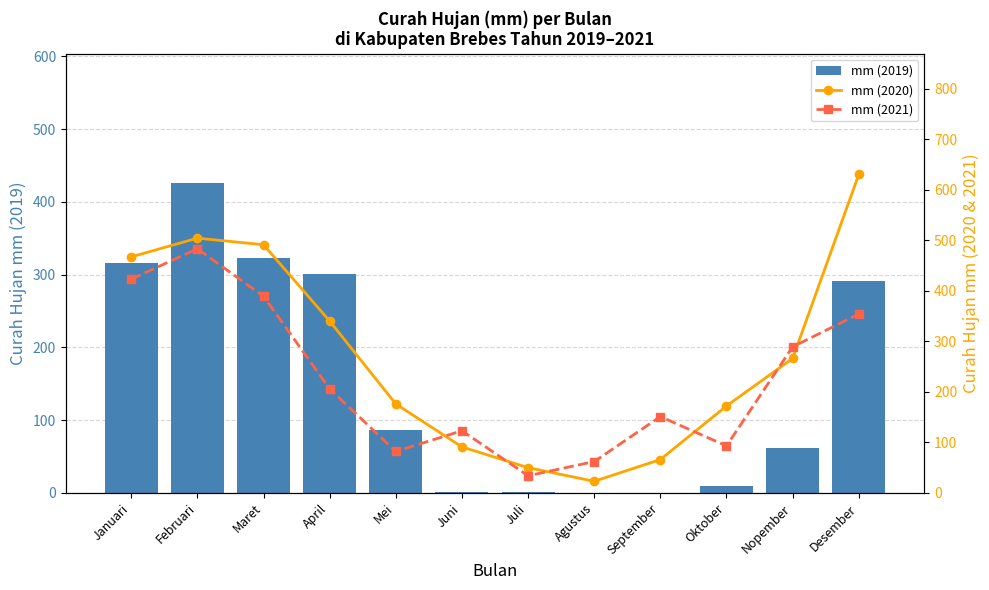

Where does the mm (2019) series first go above 87?

Januari